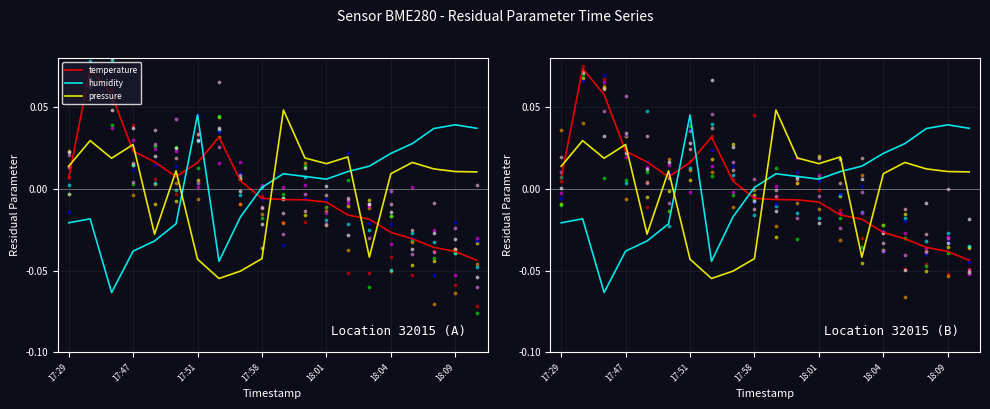

Is the value of pressure at 8 greater than the value of temperature at 17:58?

No